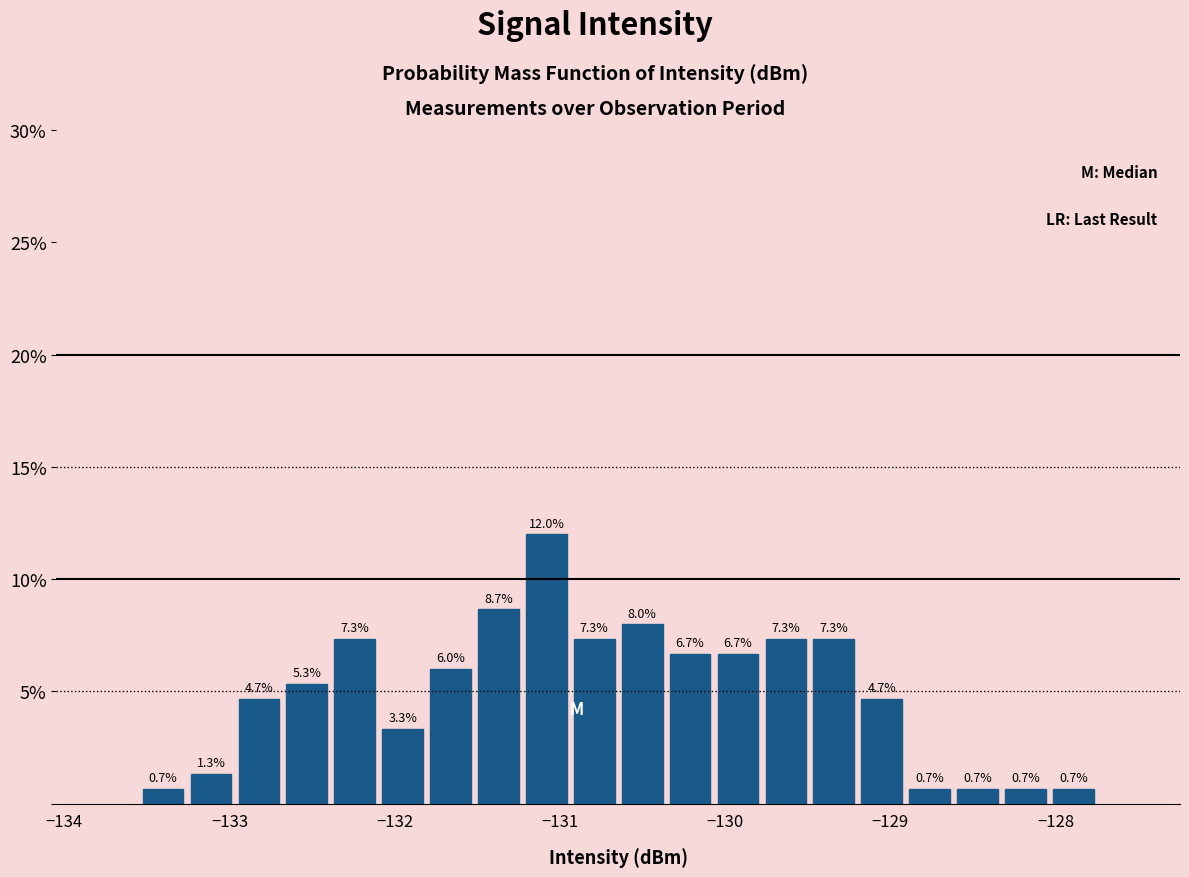

Around what value on the x-axis is the tallest bar? Give the approximate position of its centre, as read against the axis.

-131.1